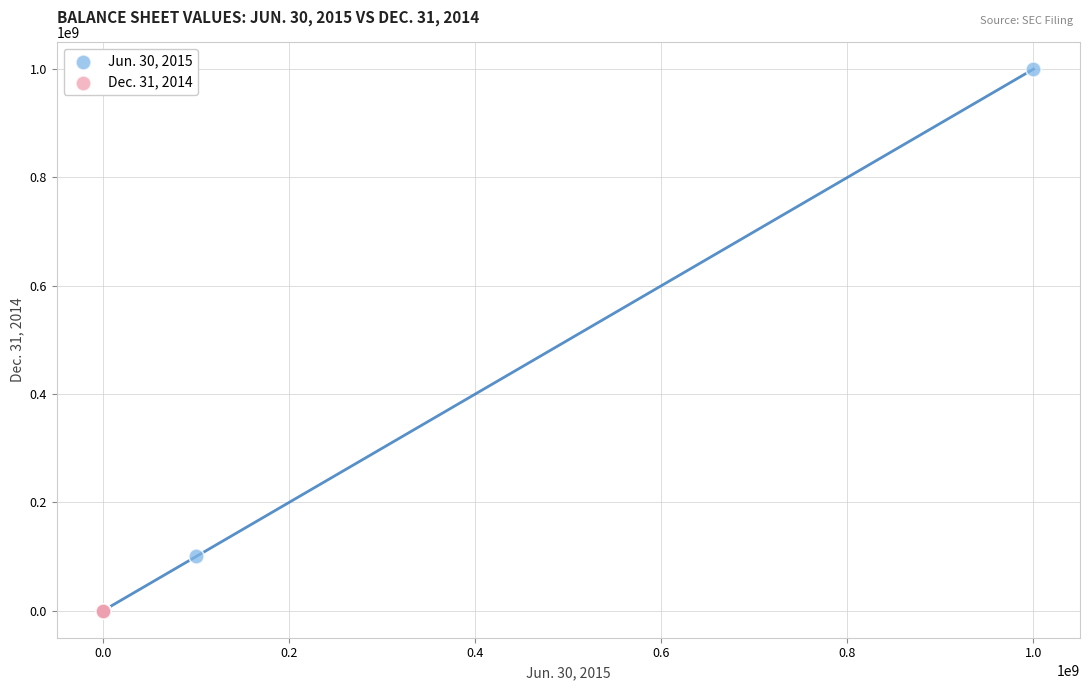

Which series reaches the maximum Y coordinate?

Jun. 30, 2015